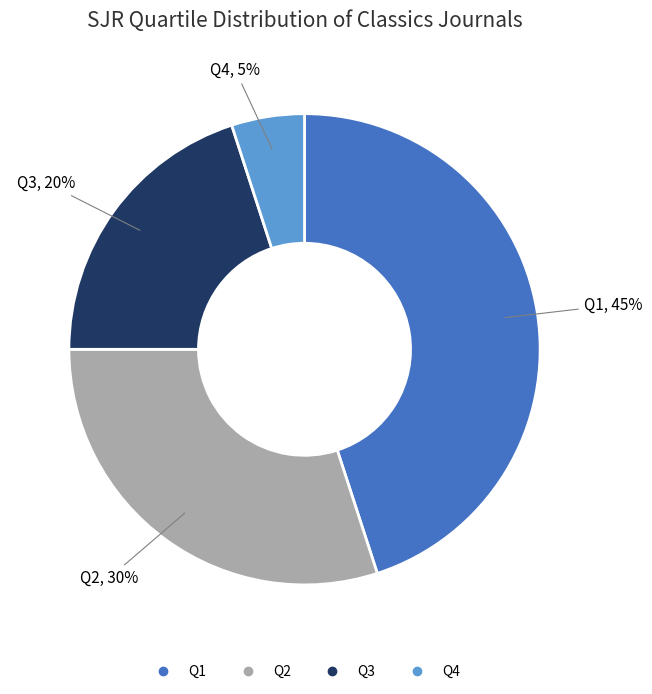

What percentage is the Q4 slice, to the nearest percent?

5%